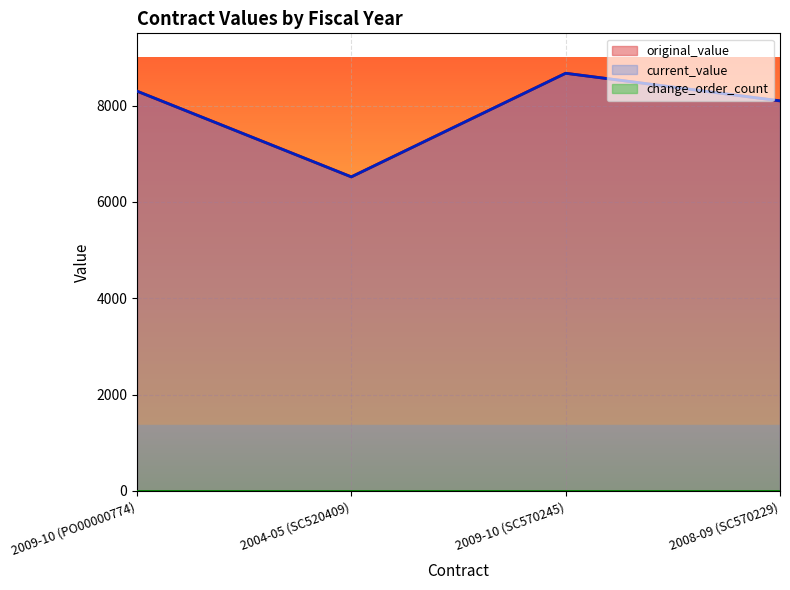

What is the value of the original_value point at the 1st from the left?

8300